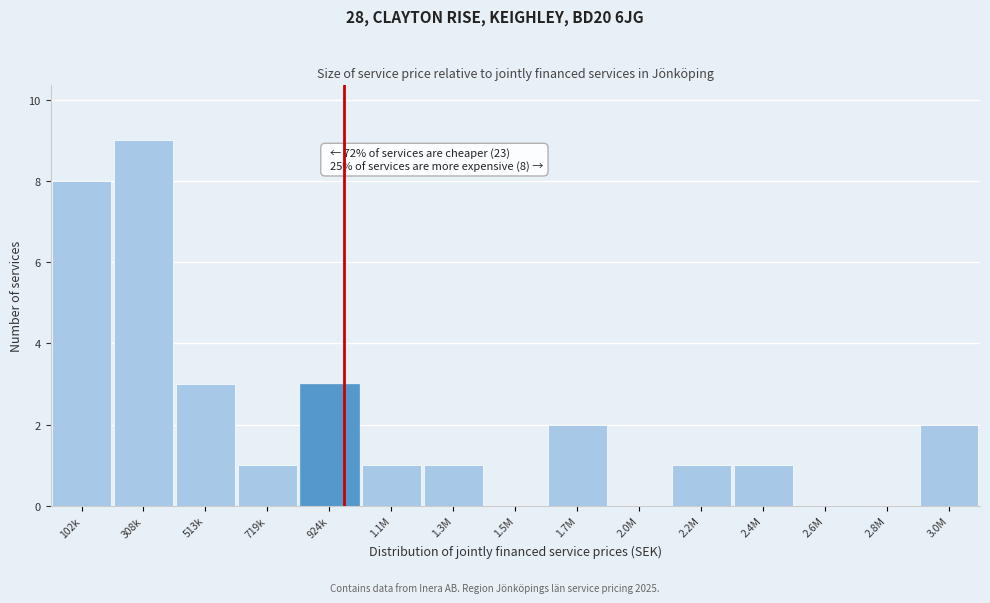

Reading left to right, extract all data points from this chart.

102k=8	308k=9	513k=3	719k=1	924k=3	1.1M=1	1.3M=1	1.5M=0	1.7M=2	2.0M=0	2.2M=1	2.4M=1	2.6M=0	2.8M=0	3.0M=2